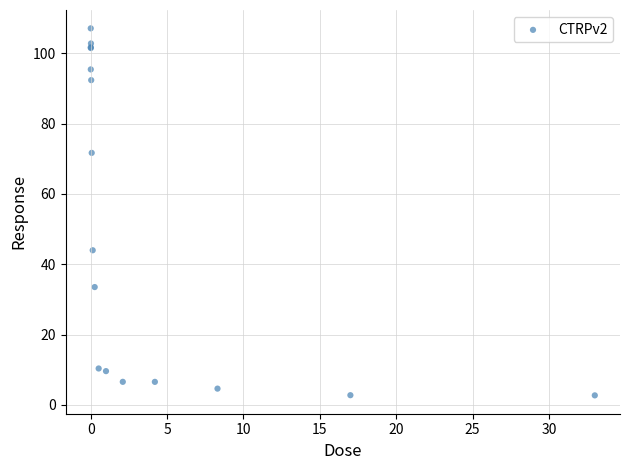

What Y value in the scatter plot is closest to 54?

44.0